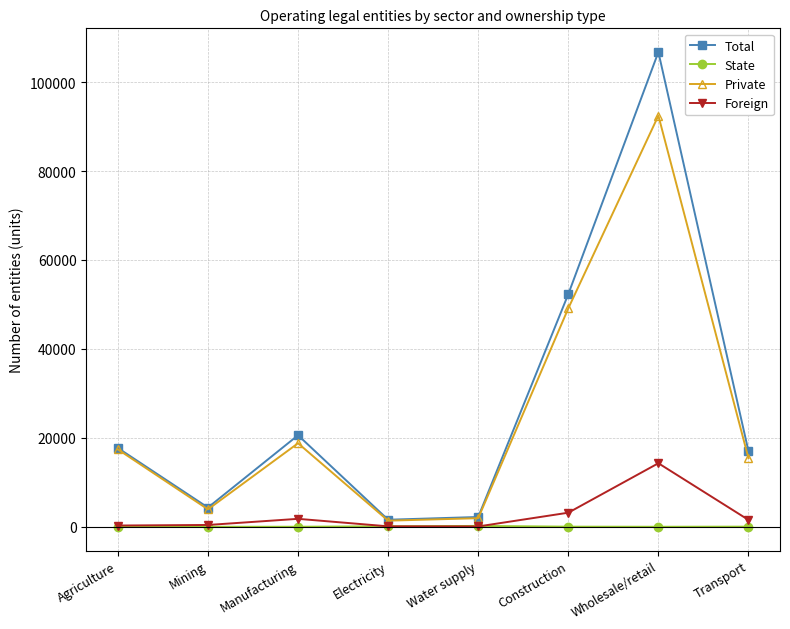

Where is the first local minimum for Total?

Mining